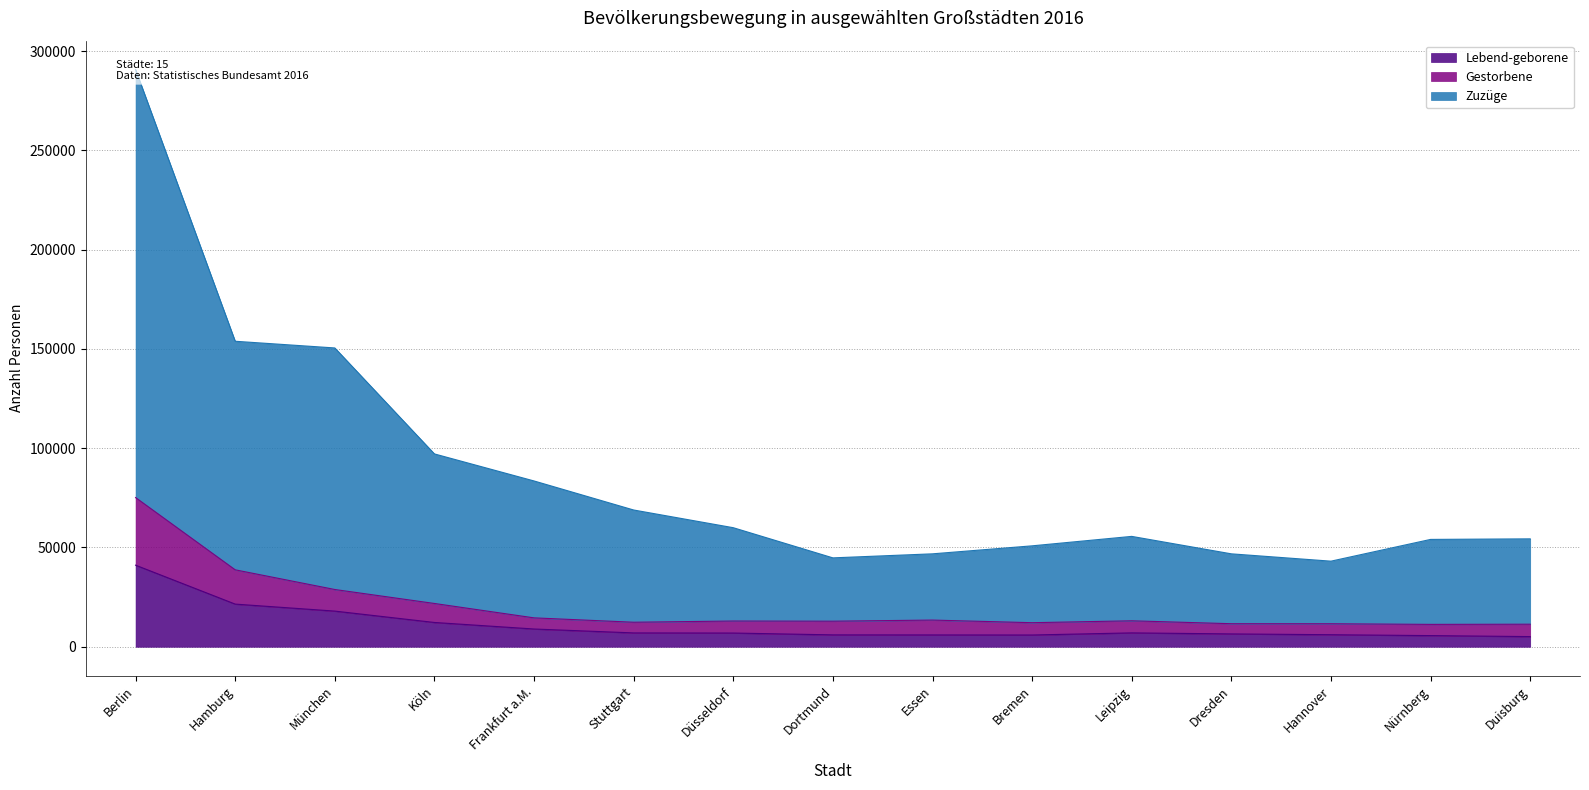

What is the maximum value for Lebend-geborene?

41086